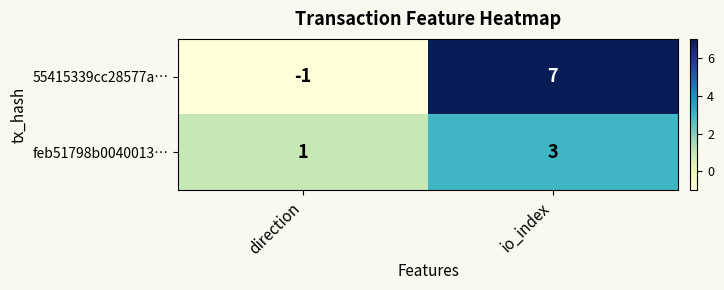

What is the spread (max minus min) of values at direction?

2